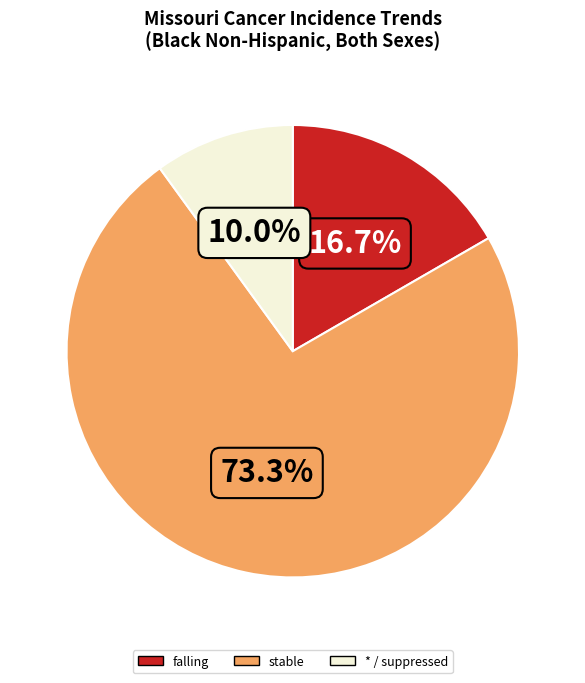

Is there a majority slice in this chart?

Yes